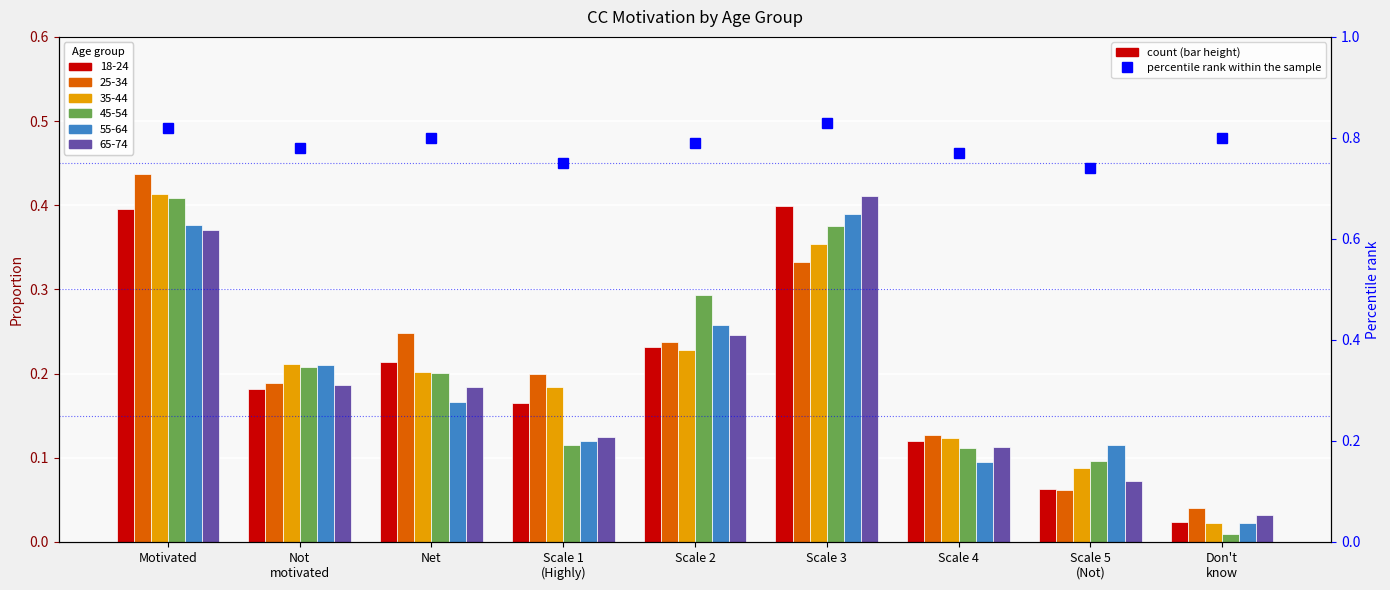

Rank the categories by value from lowest to highest.

Scale 5
(Not), Scale 1
(Highly), Scale 4, Not
motivated, Scale 2, Net, Don't
know, Motivated, Scale 3